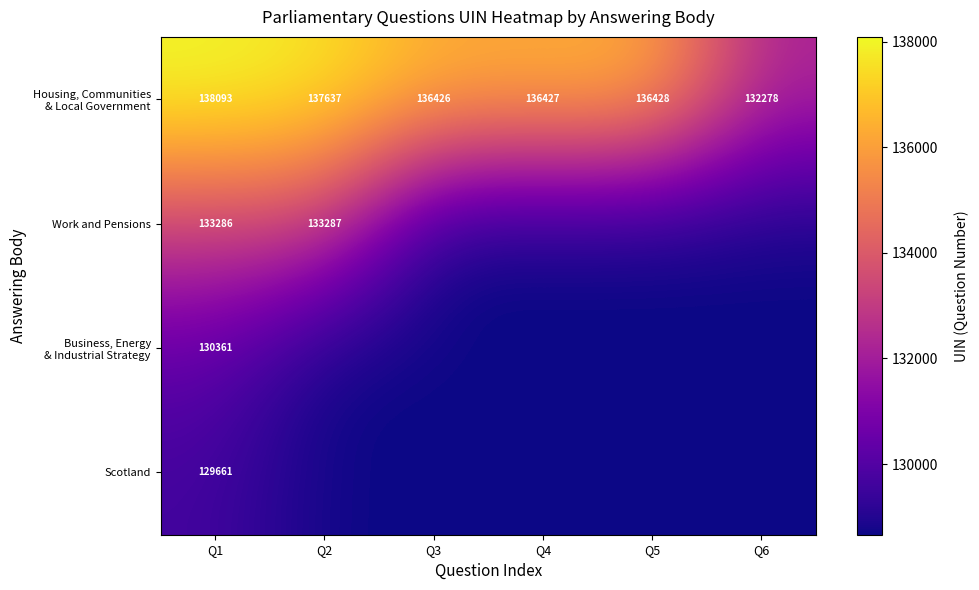

How many data points in Business, Energy & Industrial Strategy are above 128661?

1